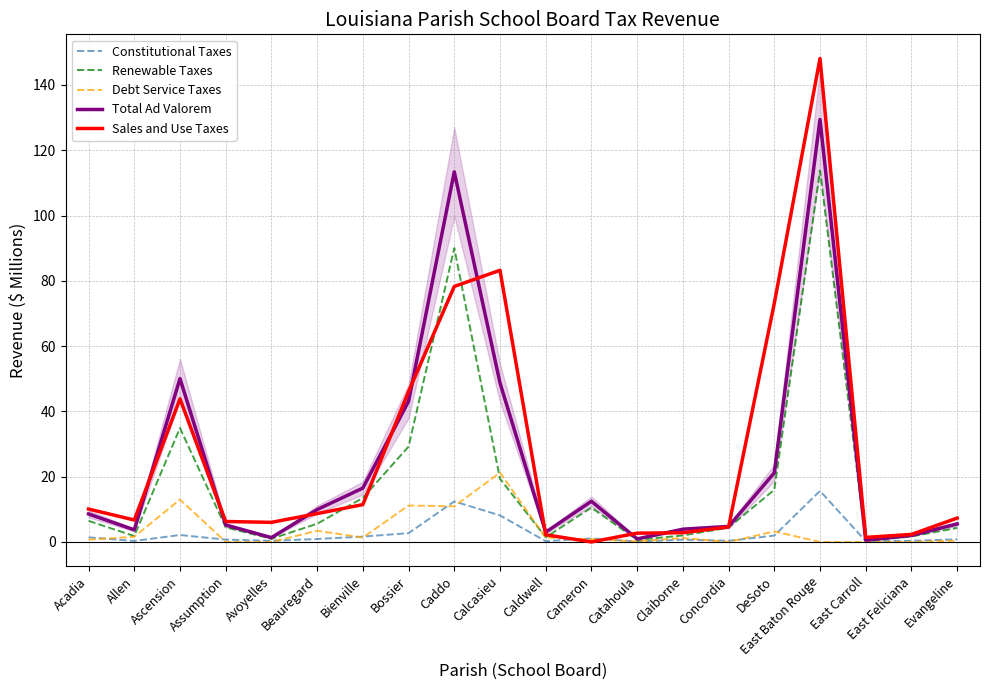

Rank the categories by Constitutional Taxes value from highest to lowest.

East Baton Rouge, Caddo, Calcasieu, Bossier, Ascension, DeSoto, Bienville, Acadia, Cameron, Beauregard, Evangeline, Assumption, Claiborne, Concordia, Avoyelles, East Feliciana, Allen, East Carroll, Caldwell, Catahoula